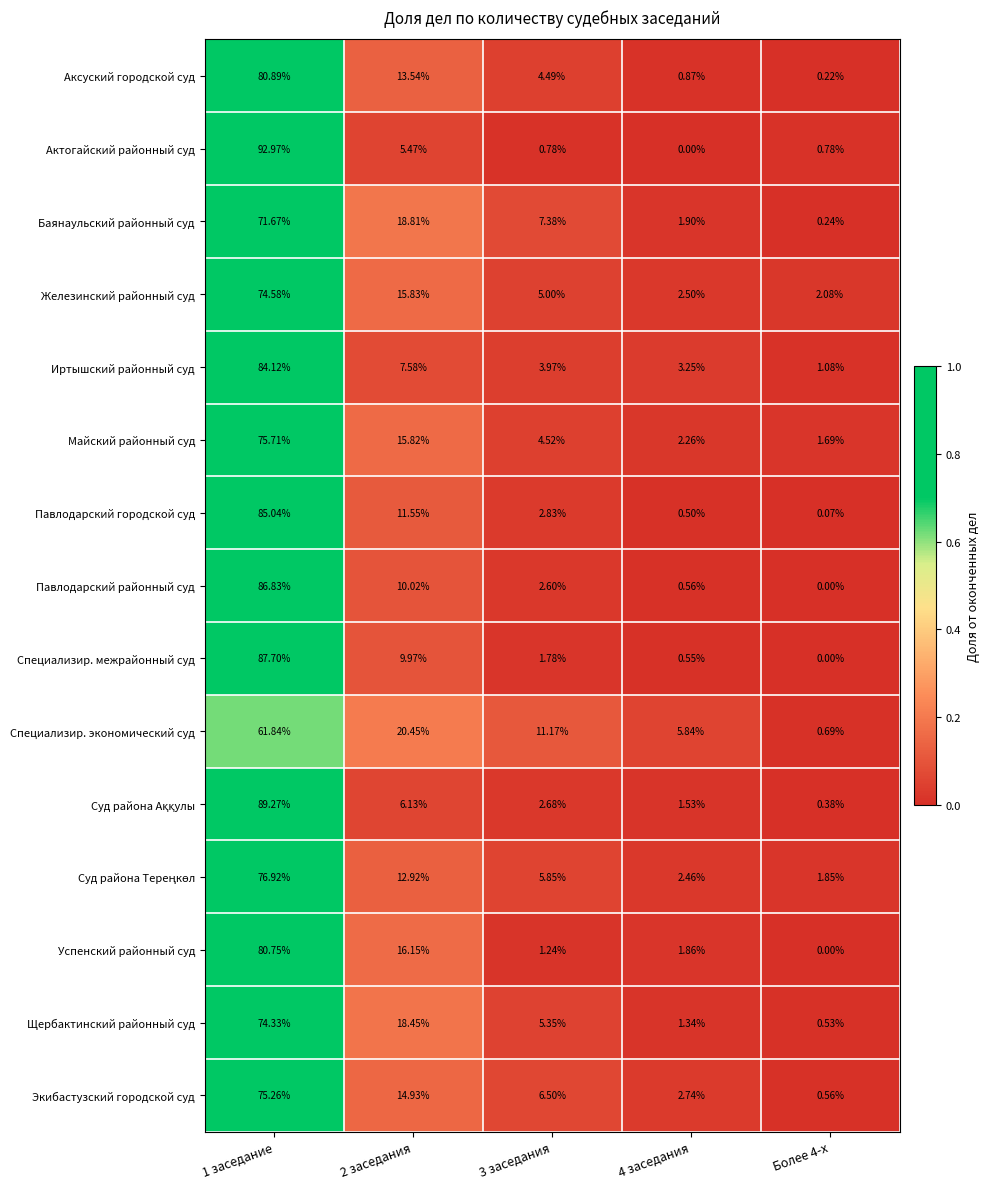

How many series are shown in this chart?

15